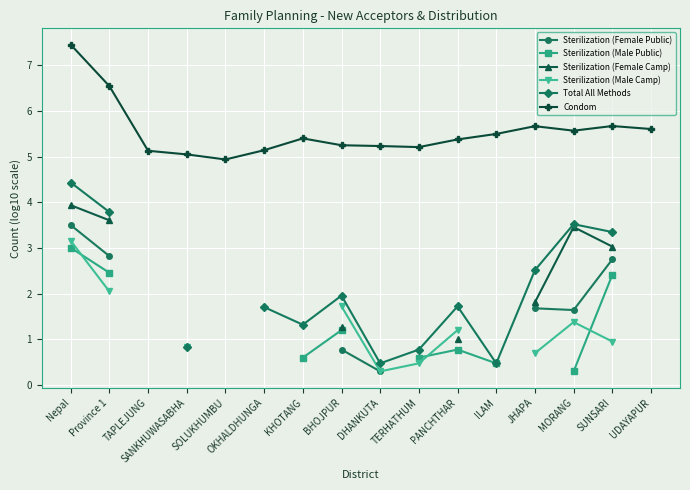

Is it true that Condom equals 4.9 at SOLUKHUMBU?

True